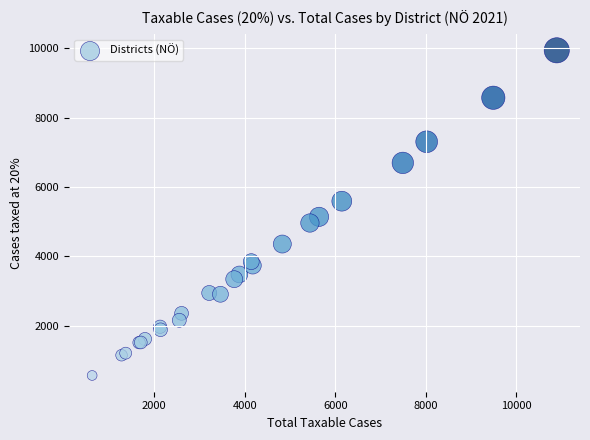

What Y value in the scatter plot is closest to 5254?

5141